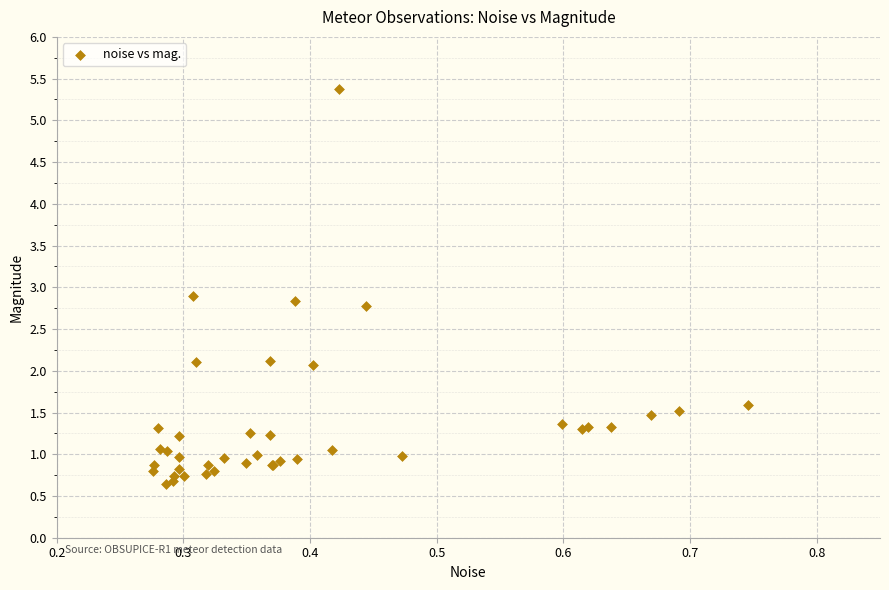

What Y value in the scatter plot is closest to 3?

2.9